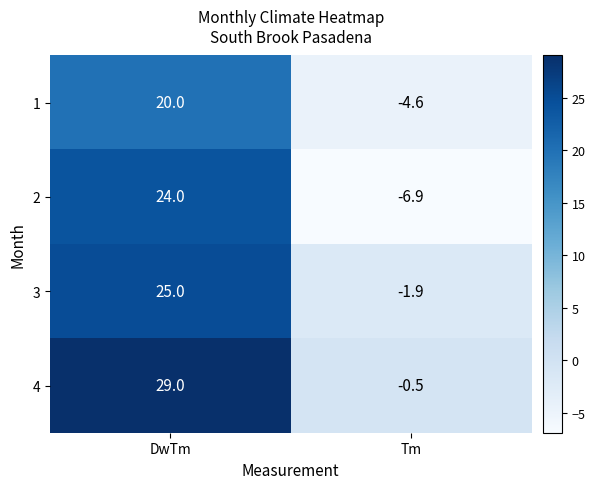

The 3 series shows 35.6 at DwTm. True or false?

False